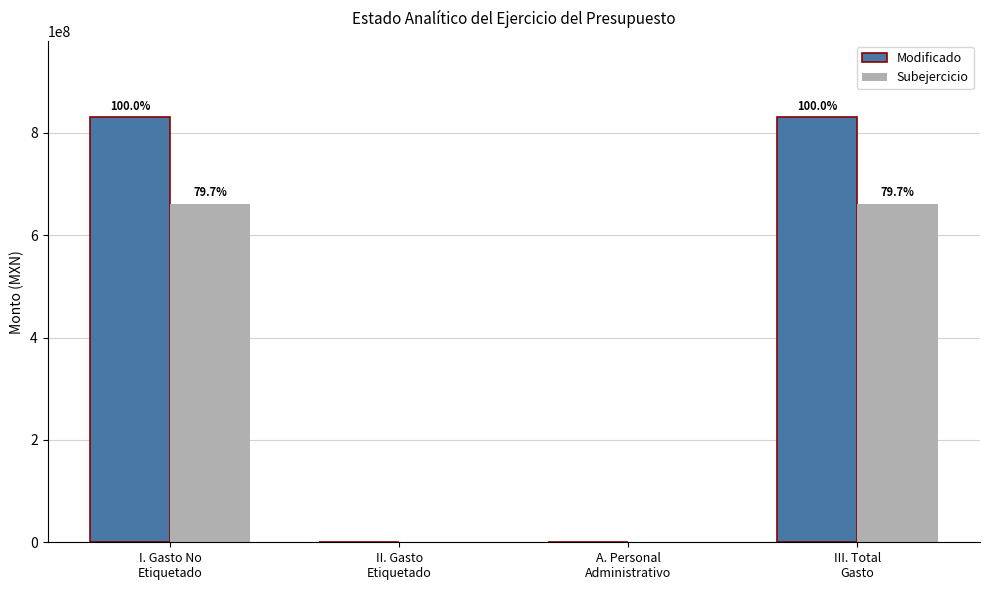

Is the value of Modificado at II. Gasto
Etiquetado greater than the value of Subejercicio at III. Total
Gasto?

No